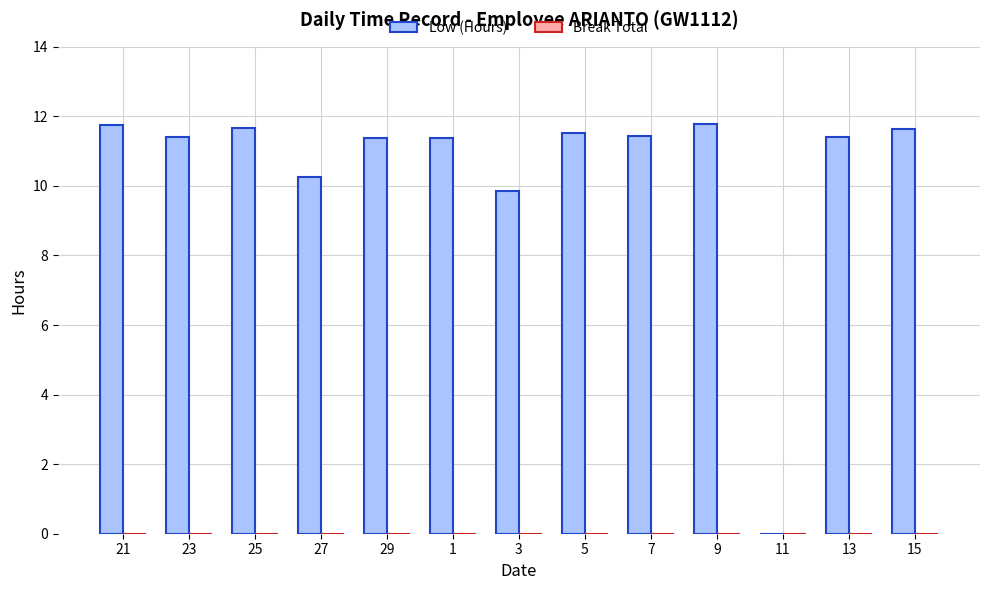

How many series are shown in this chart?

1